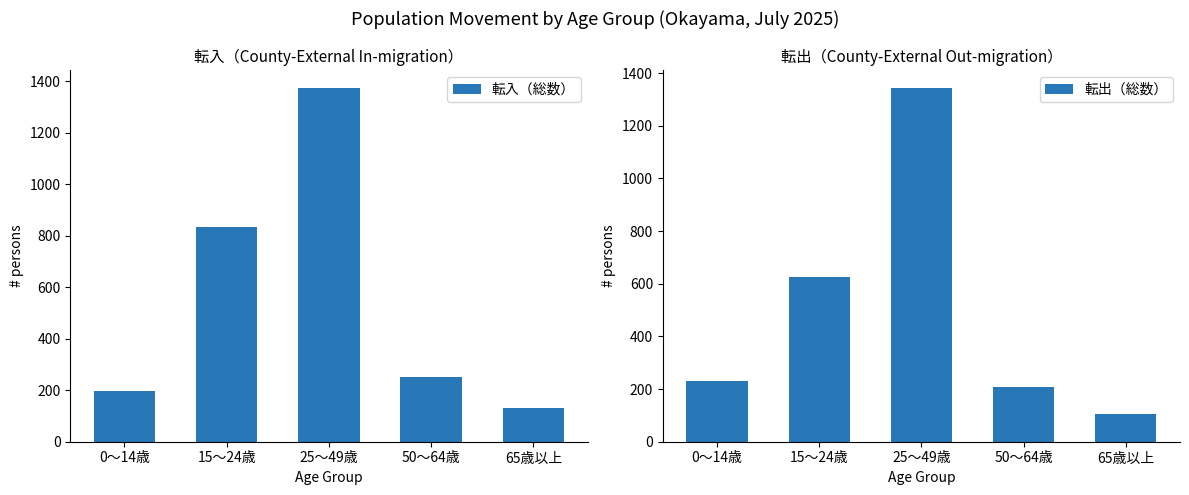

Reading left to right, extract all data points from this chart.

転入（総数）: 0～14歳=195	15～24歳=833	25～49歳=1374	50～64歳=250	65歳以上=131
転出（総数）: 0～14歳=232	15～24歳=626	25～49歳=1344	50～64歳=206	65歳以上=104